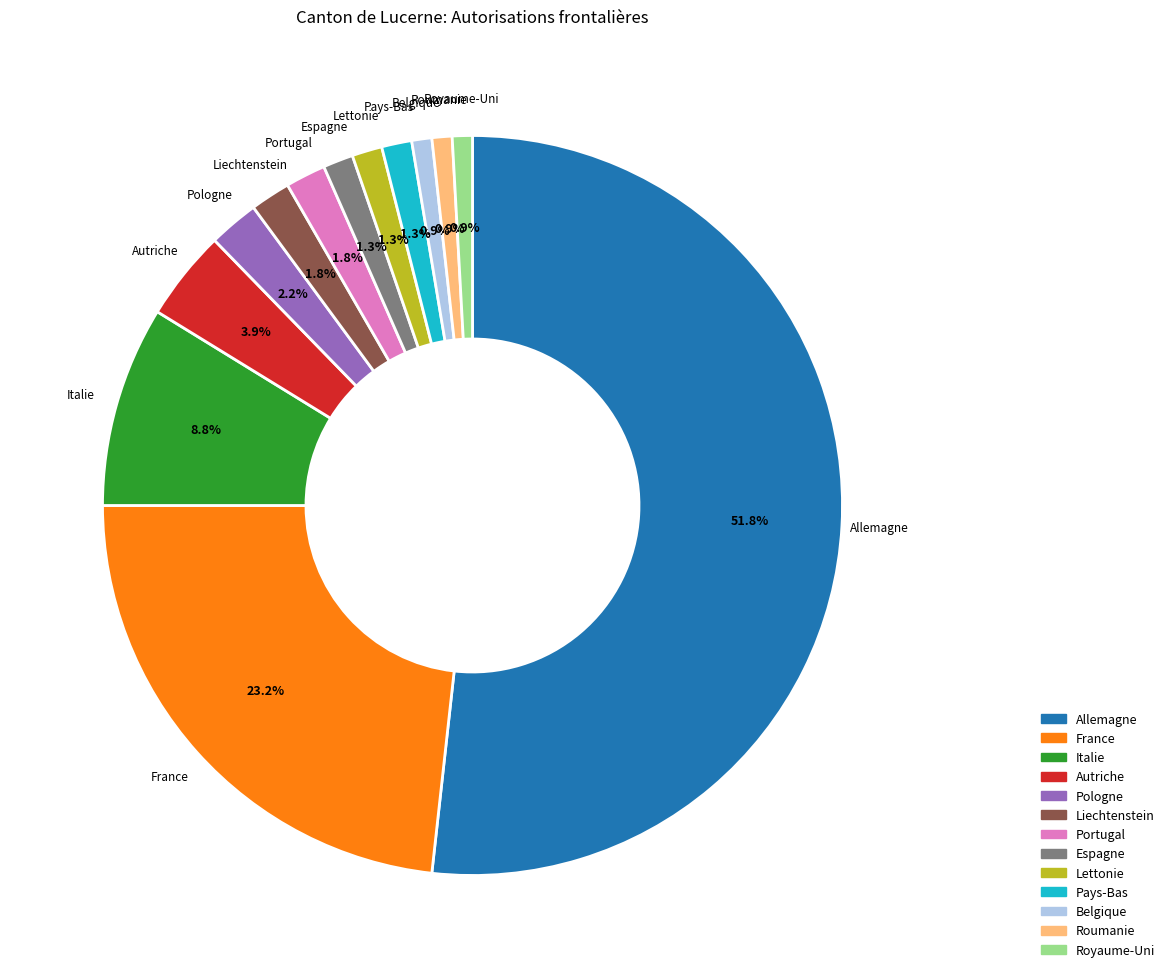

To the nearest percent, what percentage of the pie is Portugal?

2%